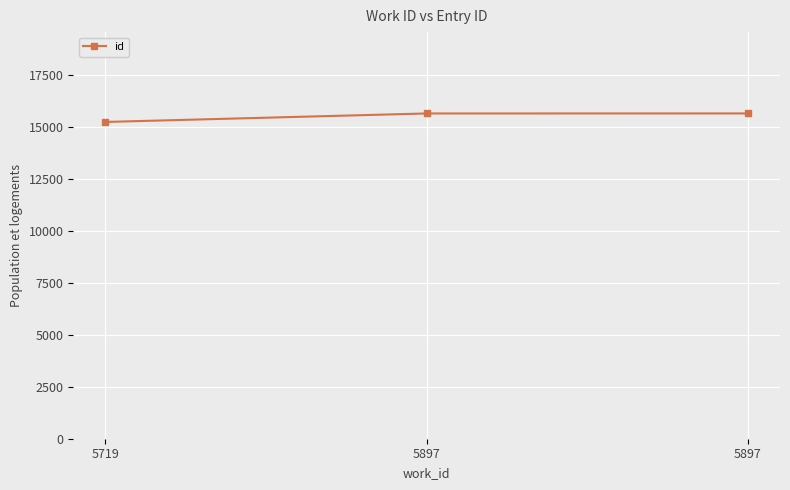

What is the difference between the maximum and minimum values?

410